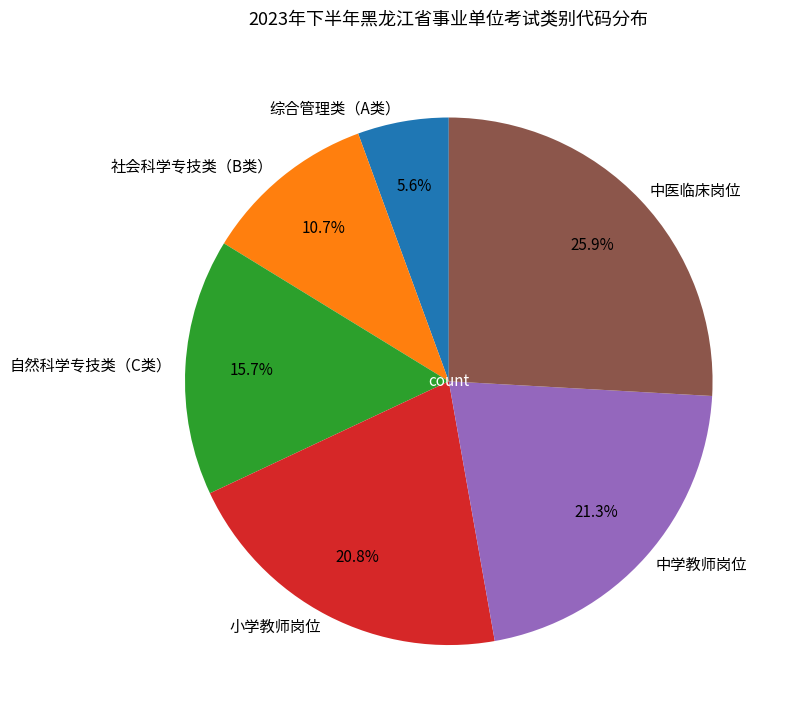

True or false: 小学教师岗位 accounts for 8% of the total.

False